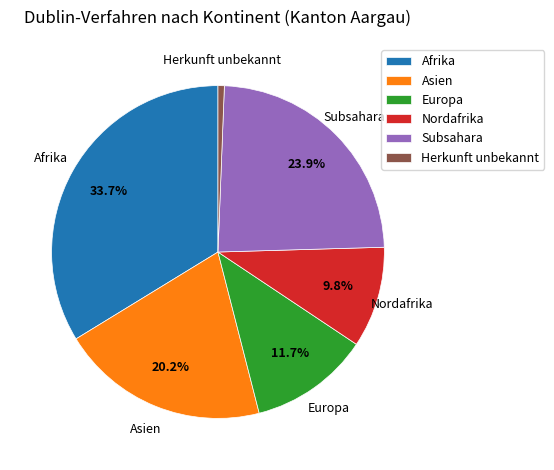

To the nearest percent, what portion does Europa represent?

12%